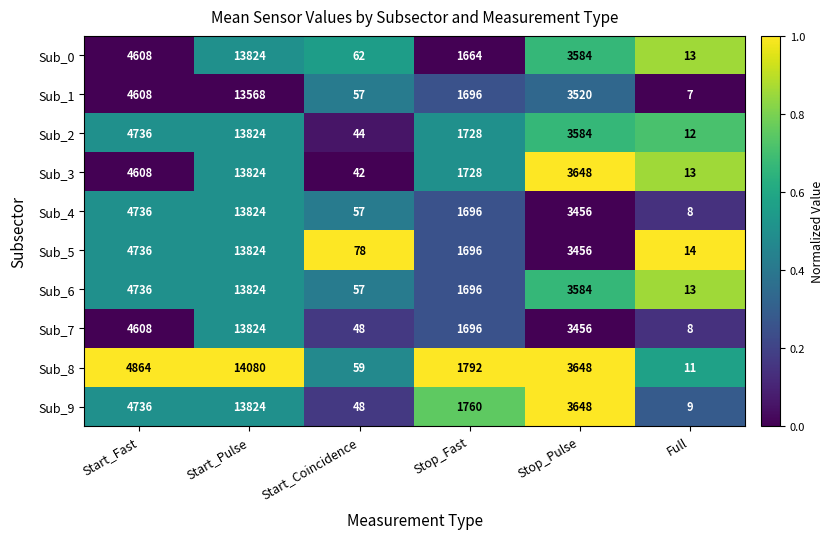

At which category is the sum across all series the highest?

Start_Pulse